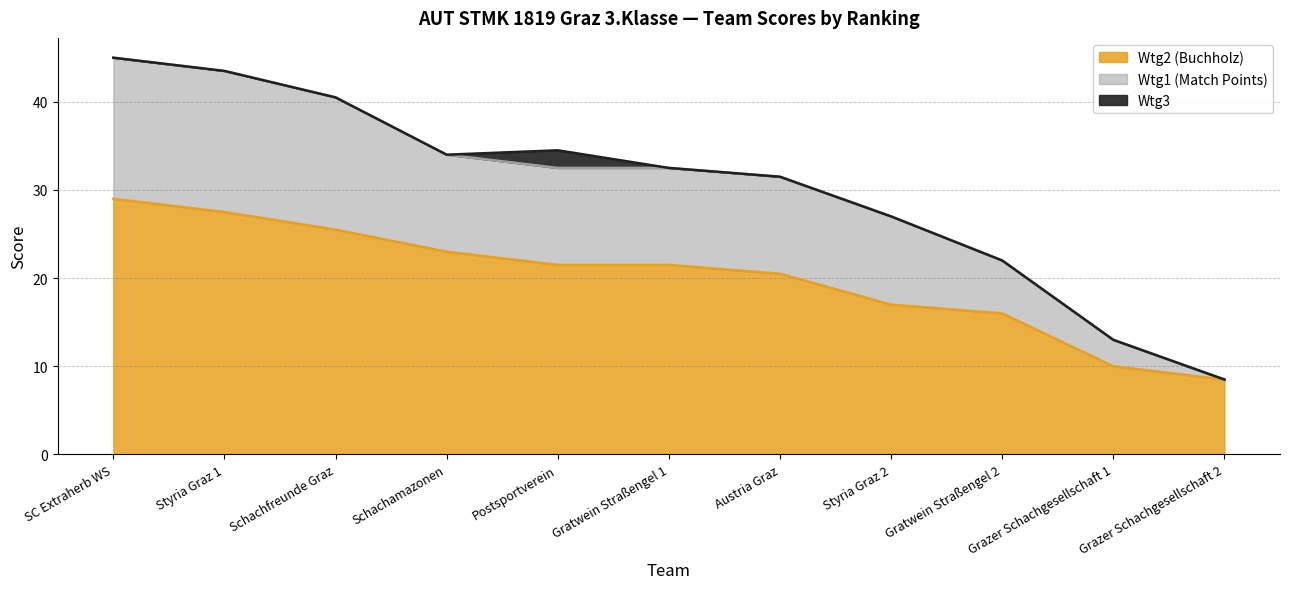

True or false: Wtg2 (Buchholz) has a value of 41.8 at Styria Graz 1.

False